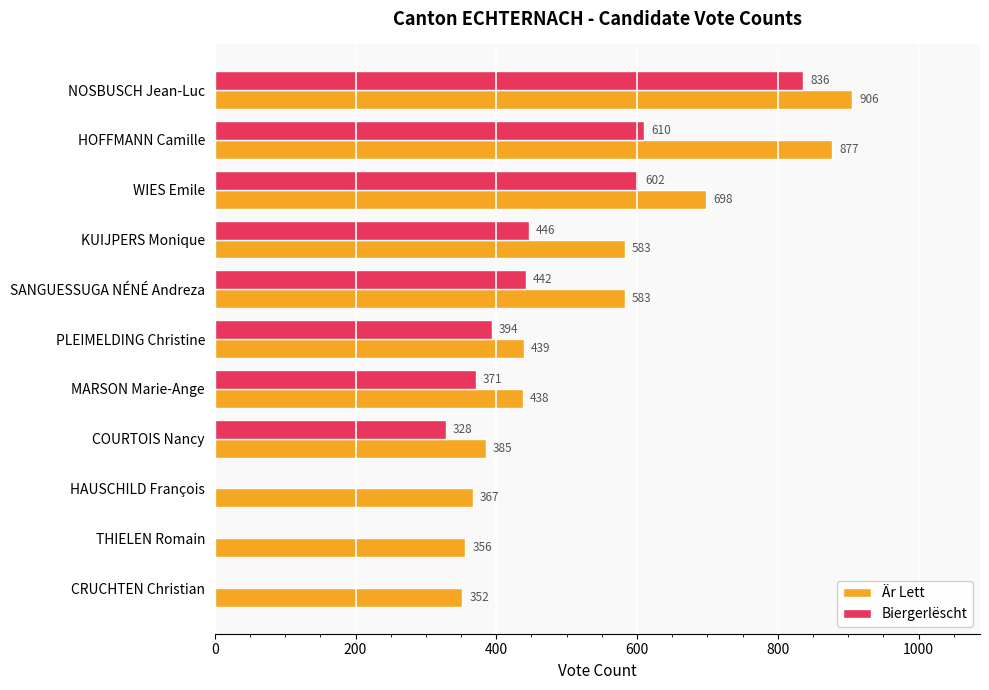

What is the sum of all Är Lett values?

5984